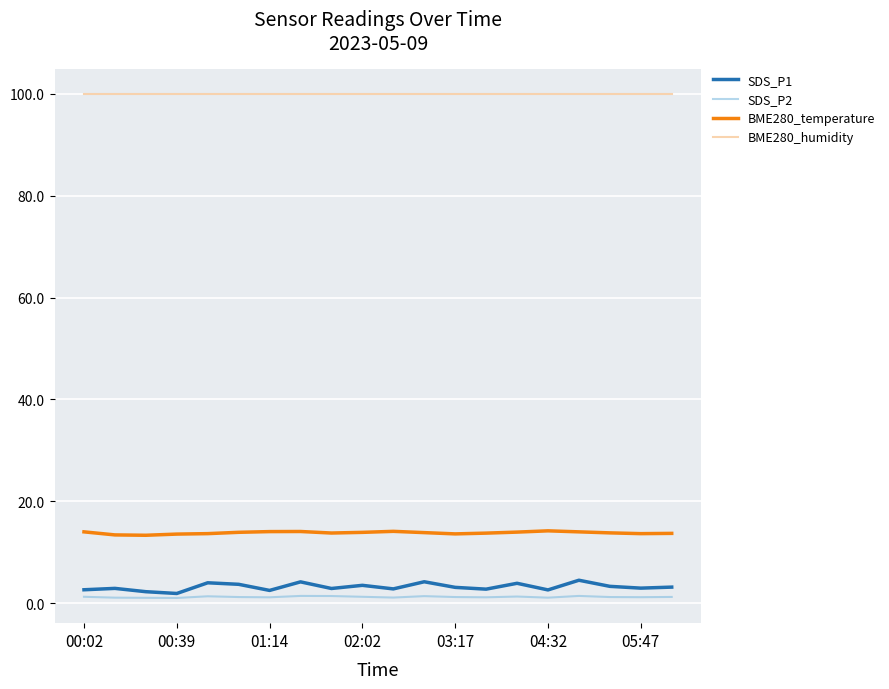

What is the greatest value displayed?

100.0